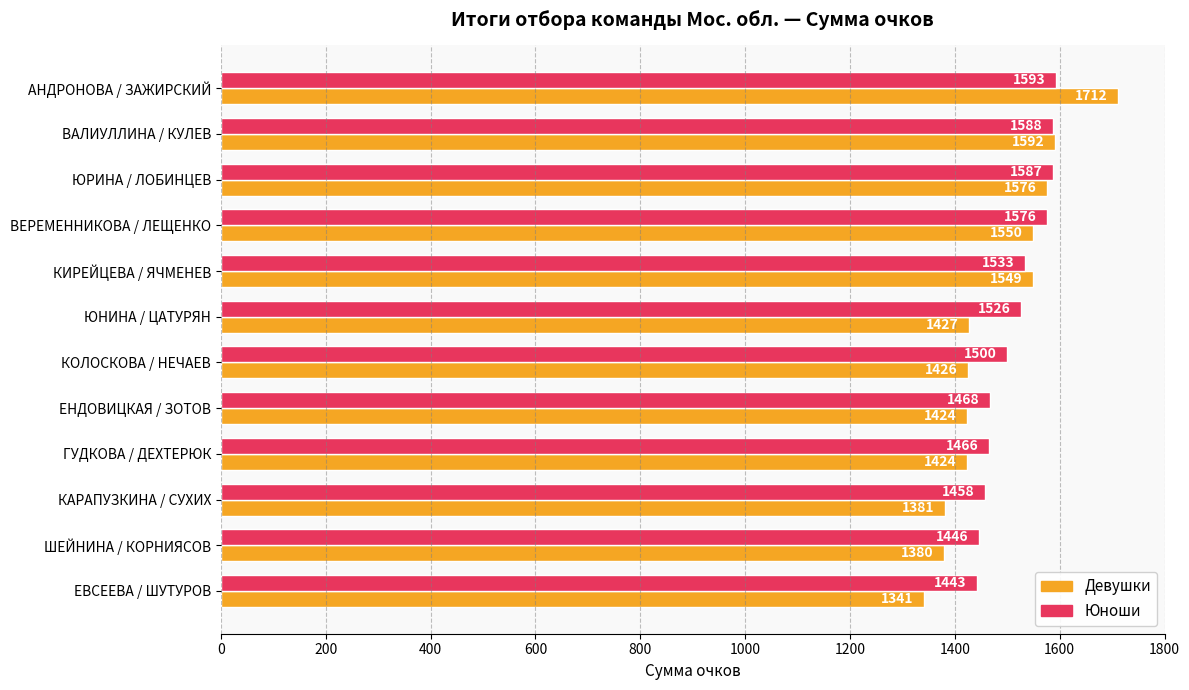

What is the difference between the Юноши values at КИРЕЙЦЕВА / ЯЧМЕНЕВ and ЕВСЕЕВА / ШУТУРОВ?

90